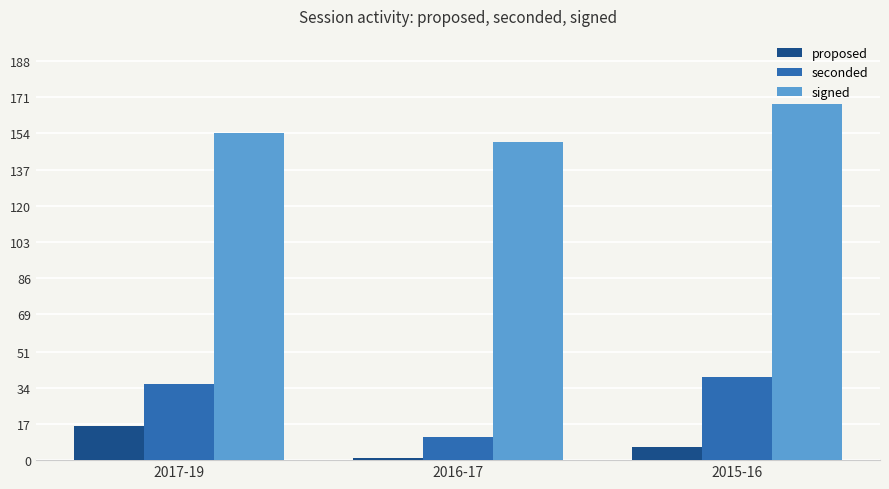

What is the difference between the maximum and minimum values in the seconded series?

28